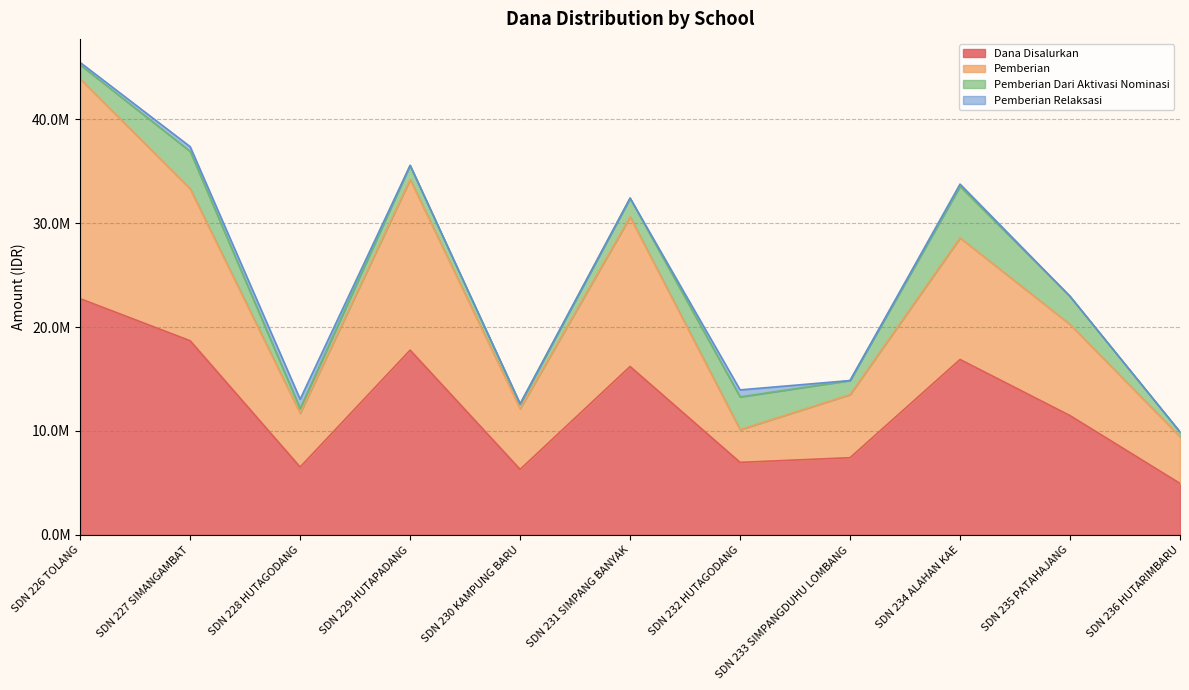

At which category is the sum across all series the highest?

SDN 226 TOLANG